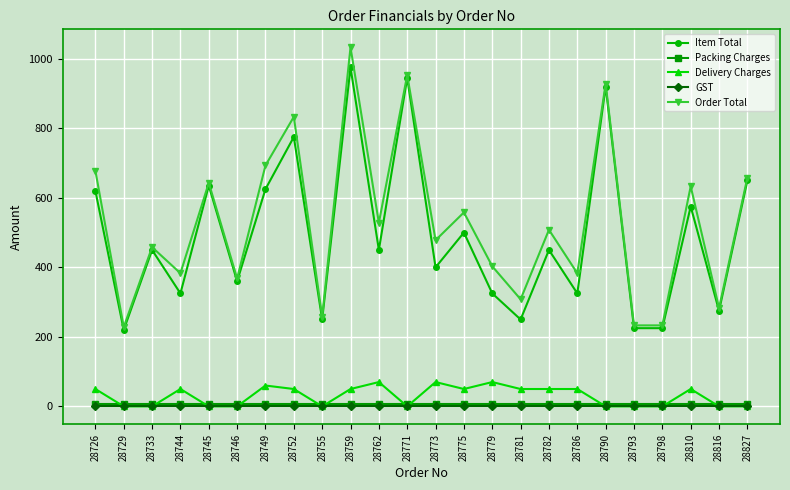

Reading left to right, transcribe all the data shown in this chart.

Item Total: 620	220	450	325	635	360	625	775	250	975	450	945	400	500	325	250	450	325	920	225	225	575	275	650
Packing Charges: 8	8	8	8	8	8	8	8	8	8	8	8	8	8	8	8	8	8	8	8	8	8	8	8
Delivery Charges: 50	0	0	50	0	0	60	50	0	50	70	0	70	50	70	50	50	50	0	0	0	50	0	0
GST: 0	0	0	0	0	0	0	0	0	0	0	0	0	0	0	0	0	0	0	0	0	0	0	0
Order Total: 678	228	458	383	643	368	693	833	258	1033	528	953	478	558	403	308	508	383	928	233	233	633	283	658